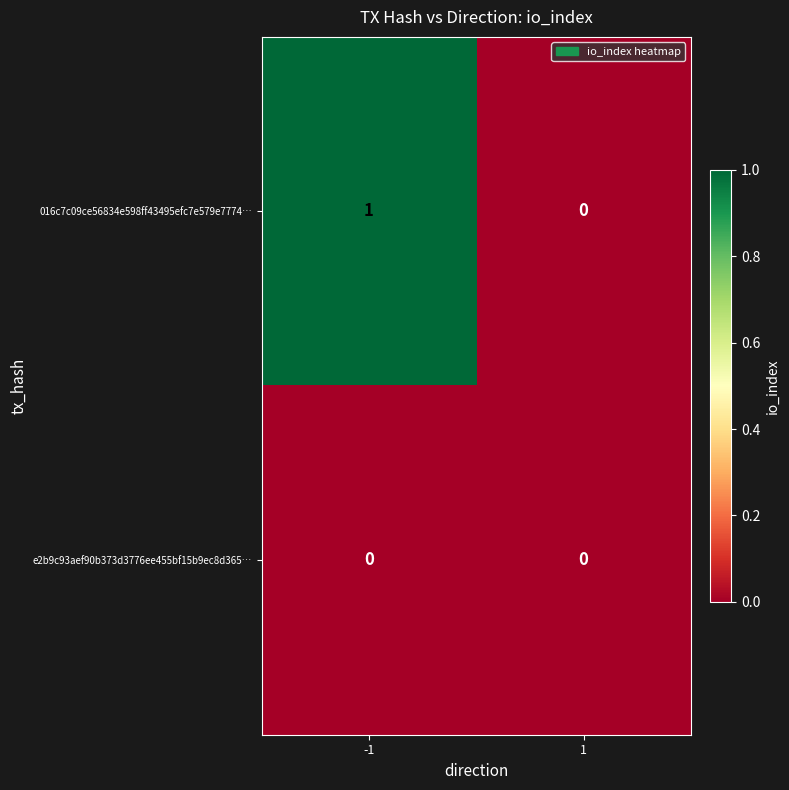

Reading left to right, what are all the values shown in this chart?

016c7c09ce56834e598ff43495efc7e579e7774…: 1	0
e2b9c93aef90b373d3776ee455bf15b9ec8d365…: 0	0